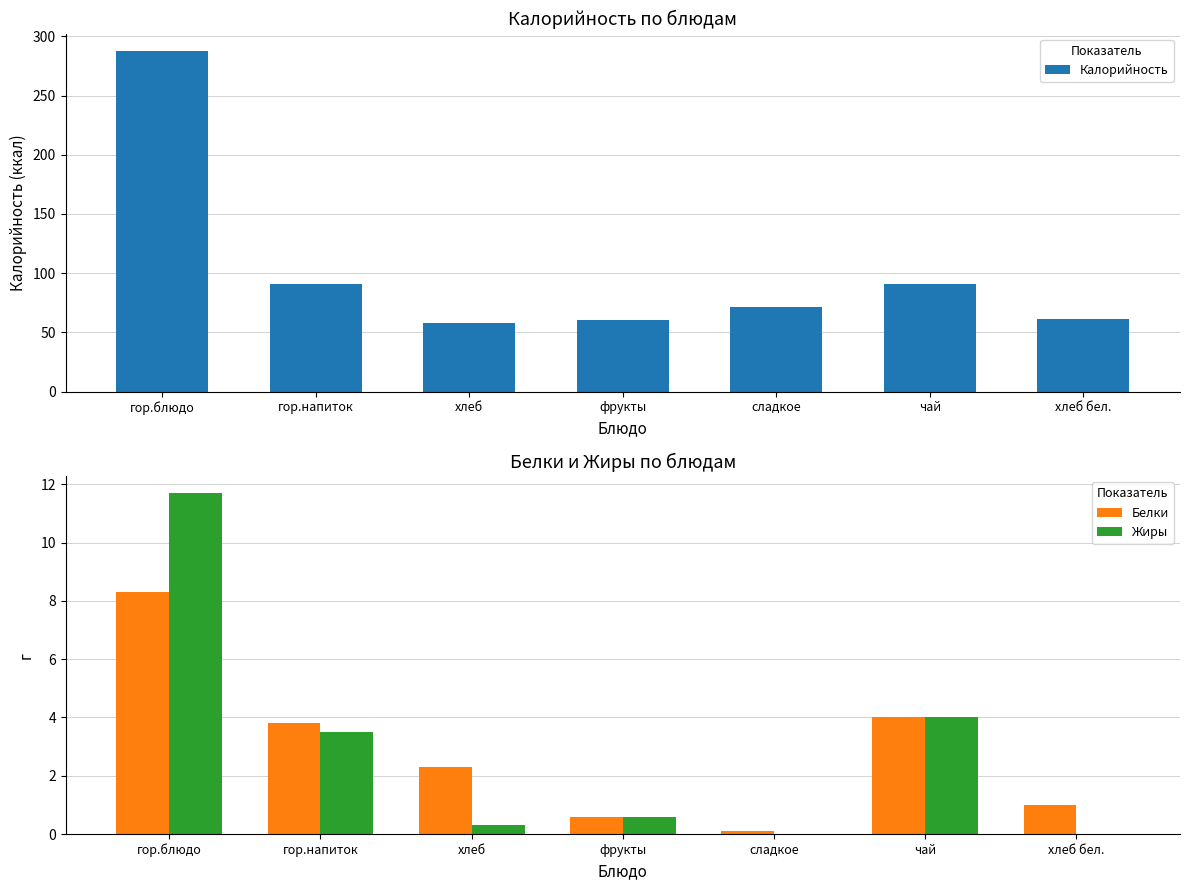

Is it true that Жиры equals 0.6 at фрукты?

True